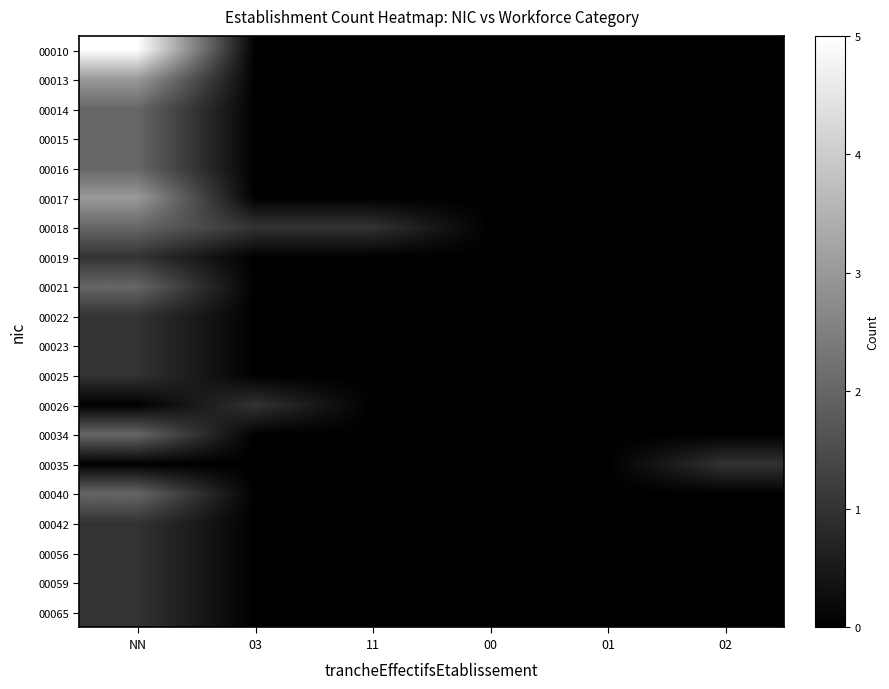

Which series has the largest range (max minus min)?

00010